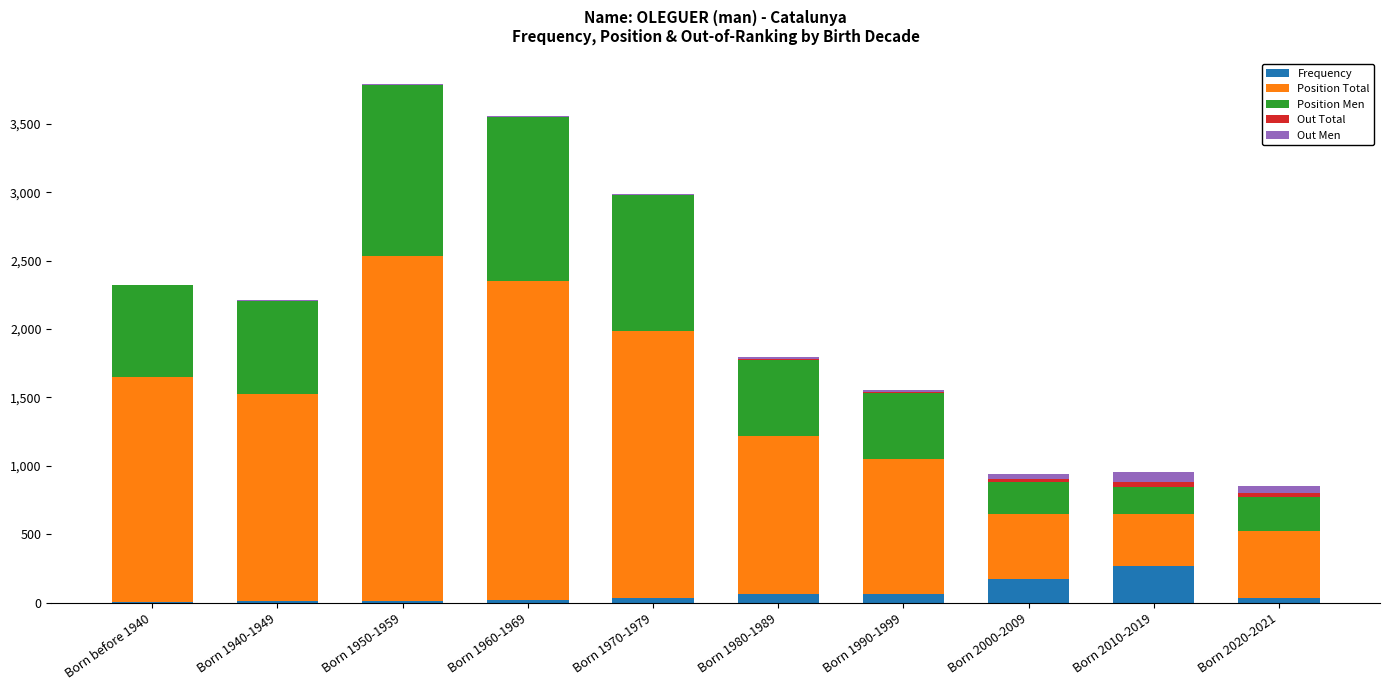

Are the bars horizontal?

No